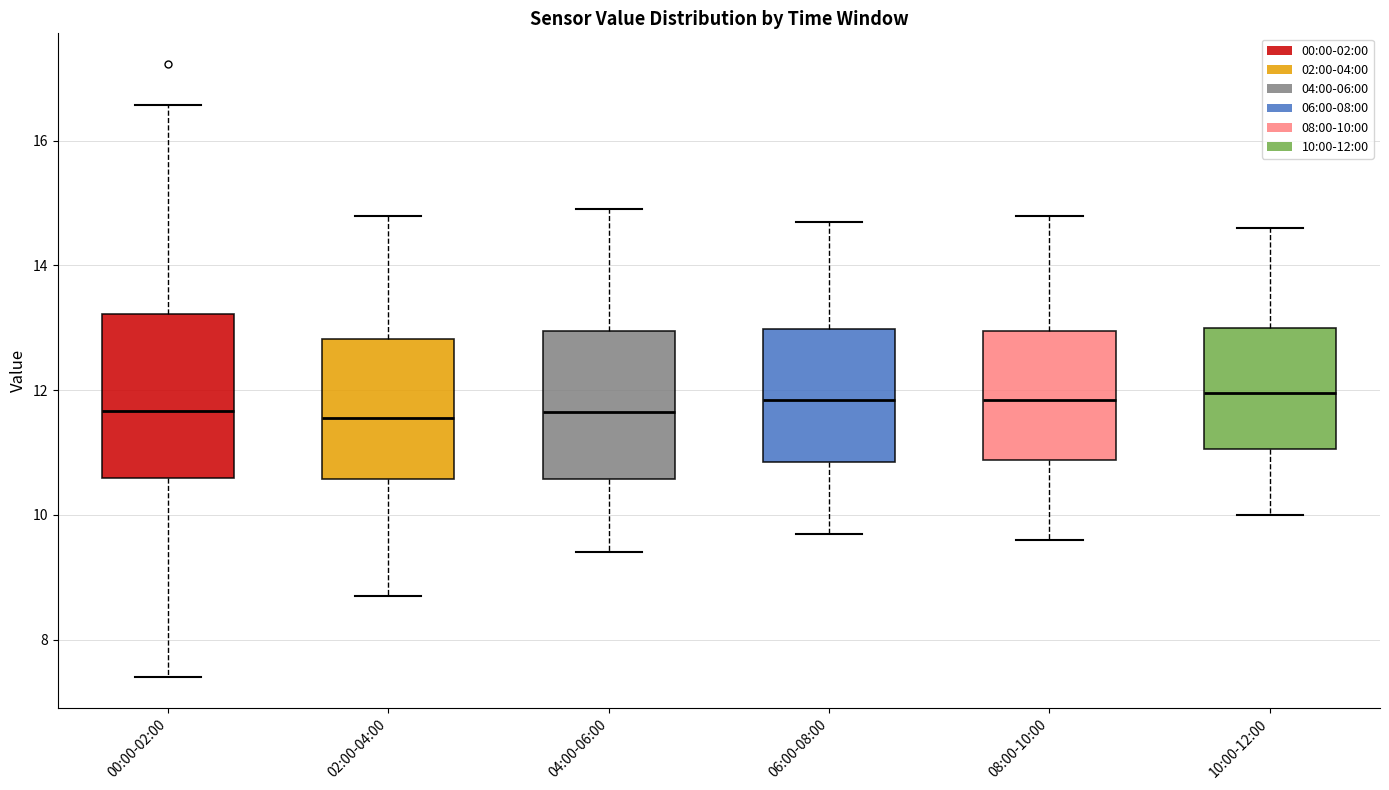

Reading left to right, transcribe this box plot: for each box, give where its median line is, the range the box spans, and where its two whiskers end, as read against the y-axis. The values are not printed on the chart, so give them approximately, as read against the axis.

00:00-02:00: median 11.6, box 10.6 to 13.2, whiskers 7.4 to 16.6
02:00-04:00: median 11.6, box 10.6 to 12.8, whiskers 8.8 to 14.8
04:00-06:00: median 11.6, box 10.6 to 13.0, whiskers 9.4 to 15.0
06:00-08:00: median 11.8, box 10.8 to 13.0, whiskers 9.8 to 14.8
08:00-10:00: median 11.8, box 10.8 to 13.0, whiskers 9.6 to 14.8
10:00-12:00: median 12.0, box 11.0 to 13.0, whiskers 10.0 to 14.6